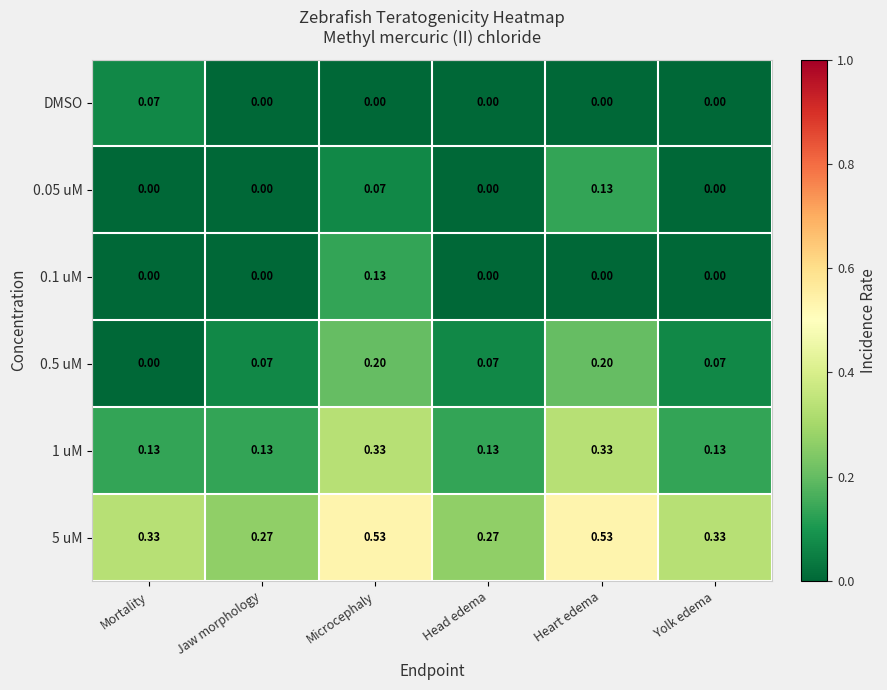

Between Jaw morphology and Microcephaly, which series saw the biggest shift?

5 uM